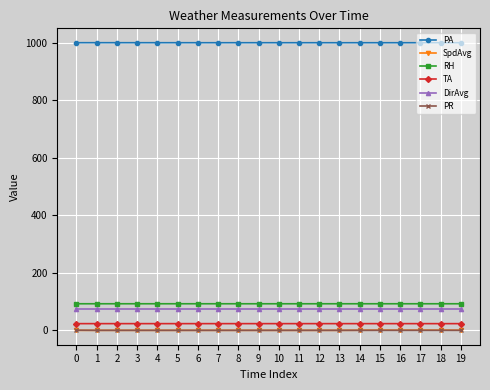

True or false: SpdAvg and TA cross at least once.

False